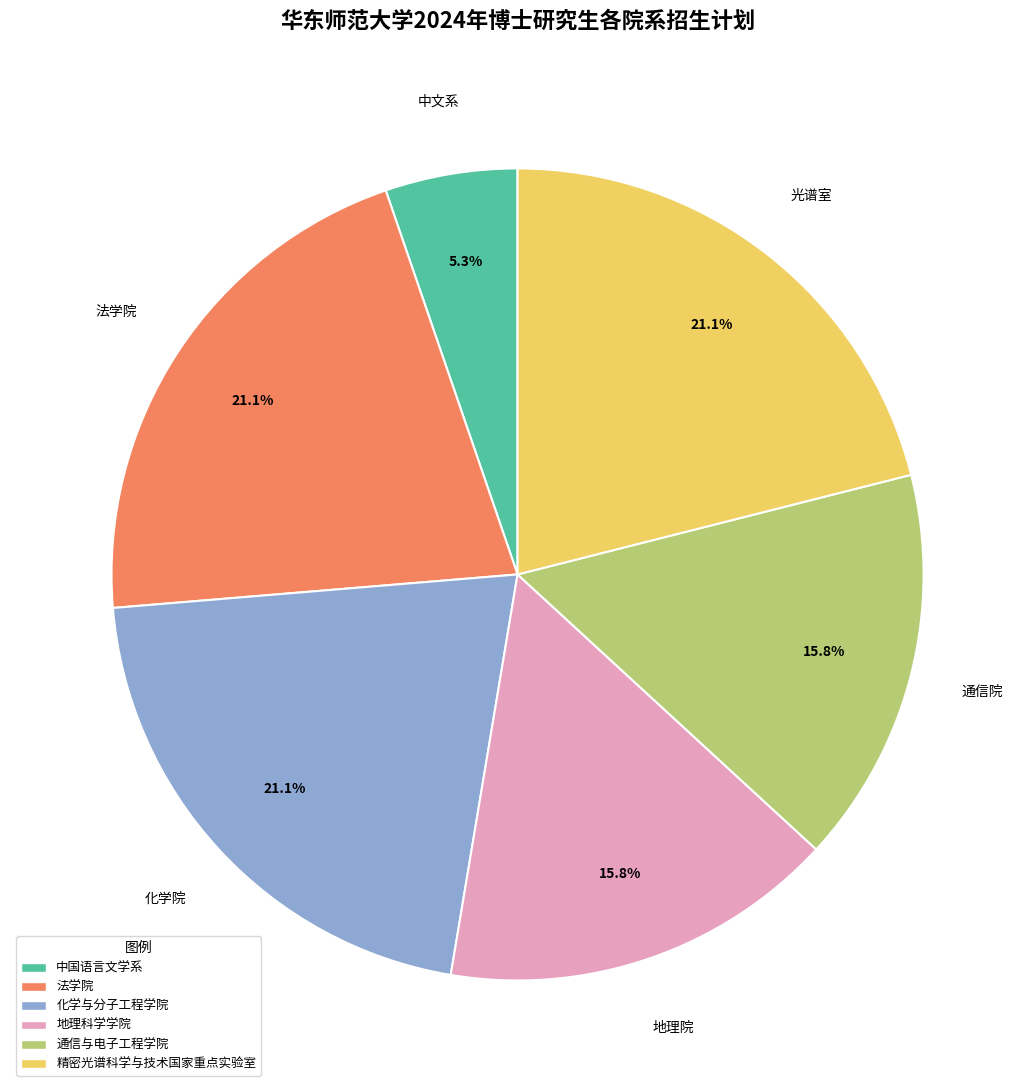

True or false: 化学与分子工程学院 accounts for 21% of the total.

True